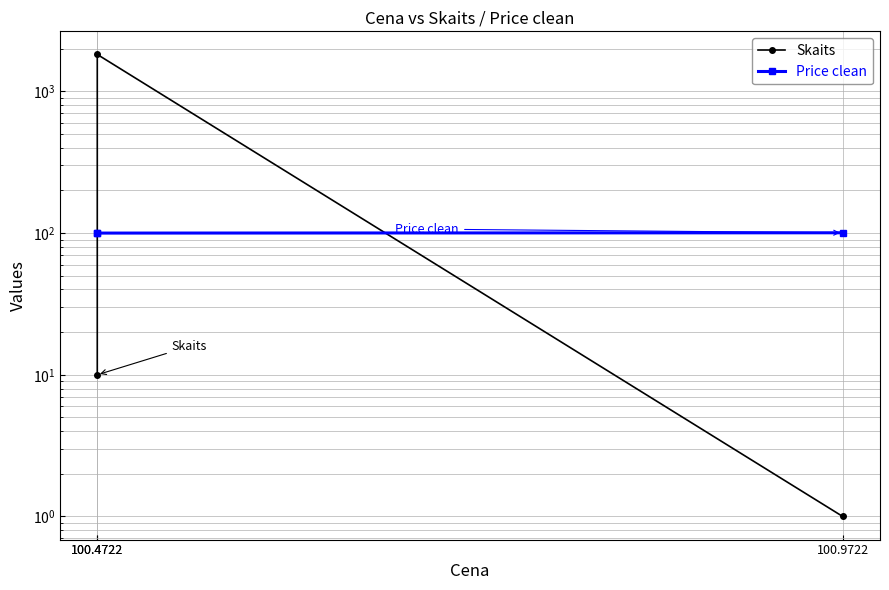

Is it true that Skaits equals 0.4 at 100.9722?

False